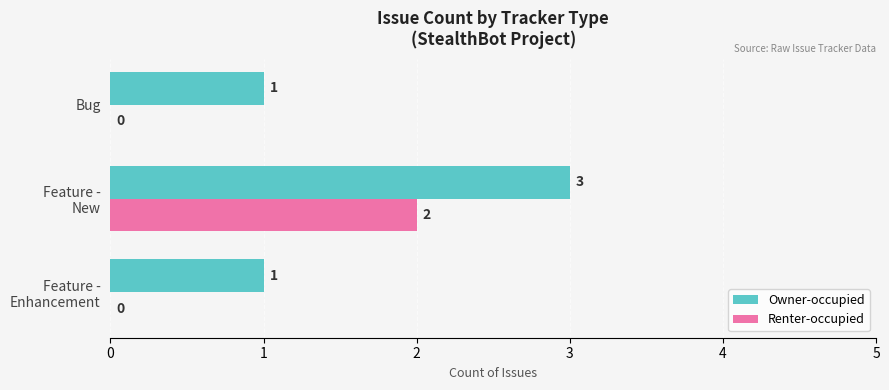

What is the sum of all Owner-occupied values?

5